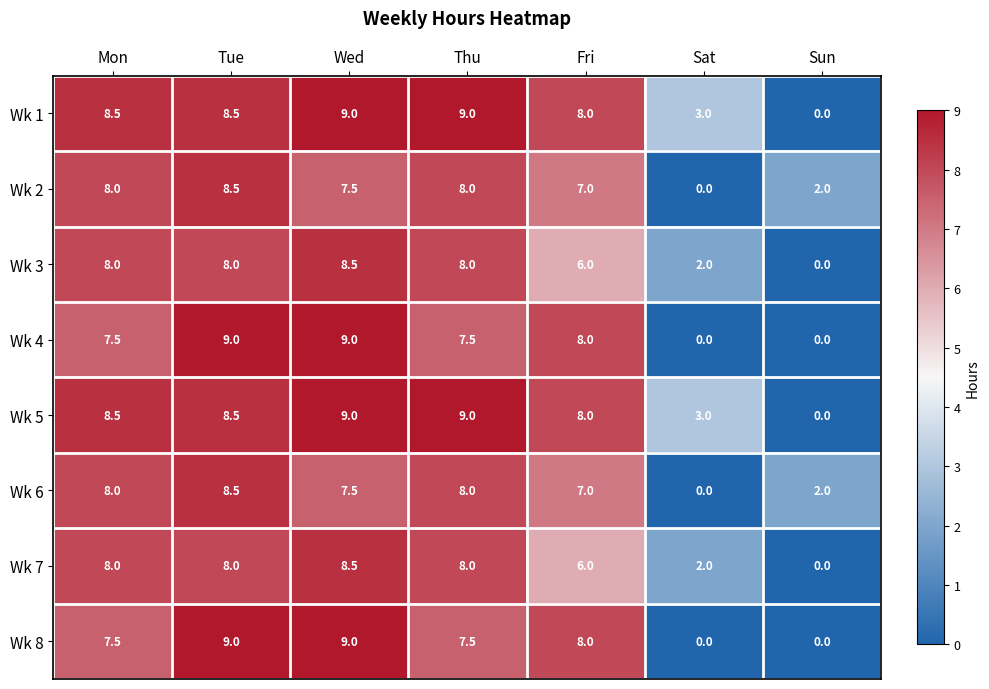

What is the sum of the Wk 8 values at Mon and Thu?

15.0